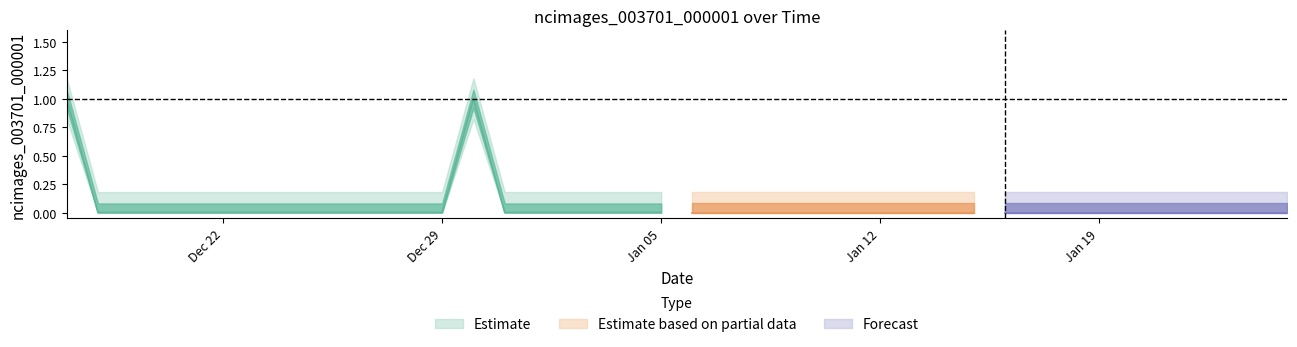

Reading left to right, what are all the values shown in this chart?

1	0	0	0	0	0	0	0	0	0	0	0	0	1	0	0	0	0	0	0	0	0	0	0	0	0	0	0	0	0	0	0	0	0	0	0	0	0	0	0